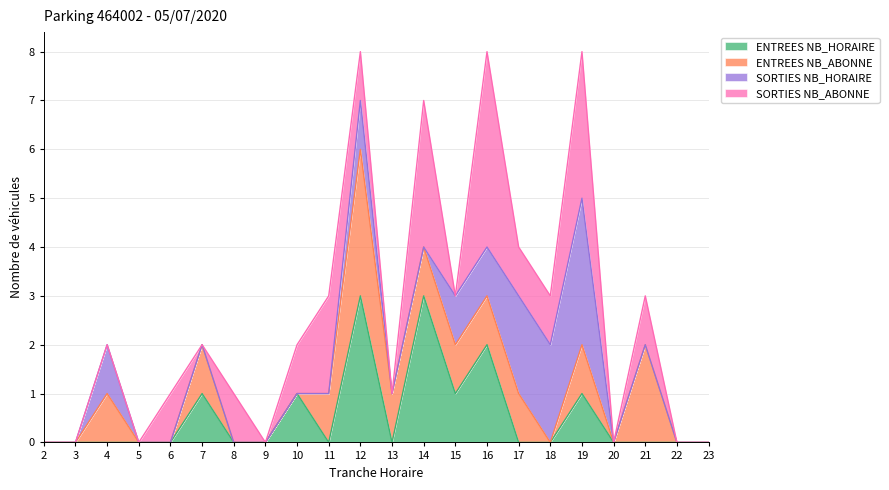

Where is ENTREES NB_HORAIRE nearest to the value 1?

7